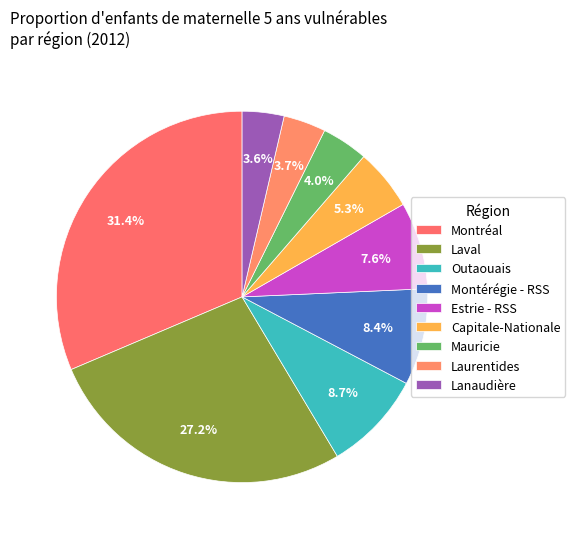

Does any single category account for the majority?

No